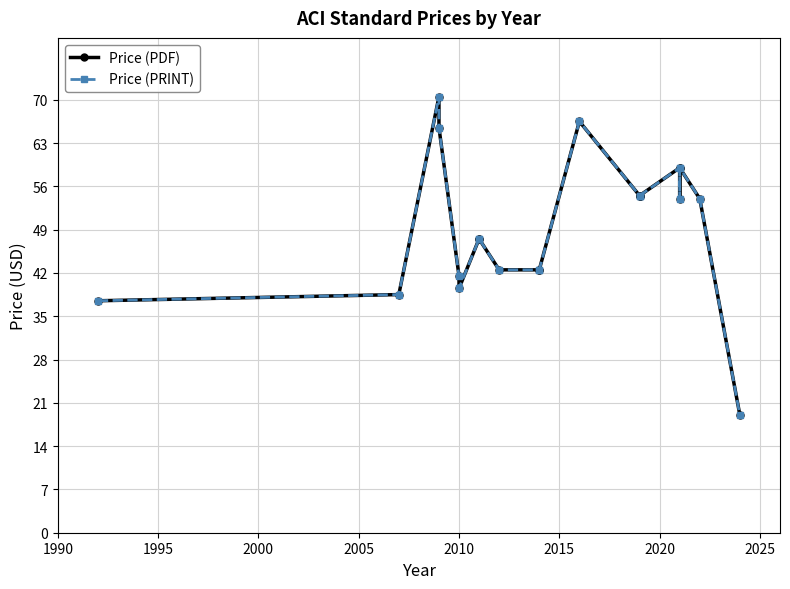

What is the greatest value displayed?

70.5